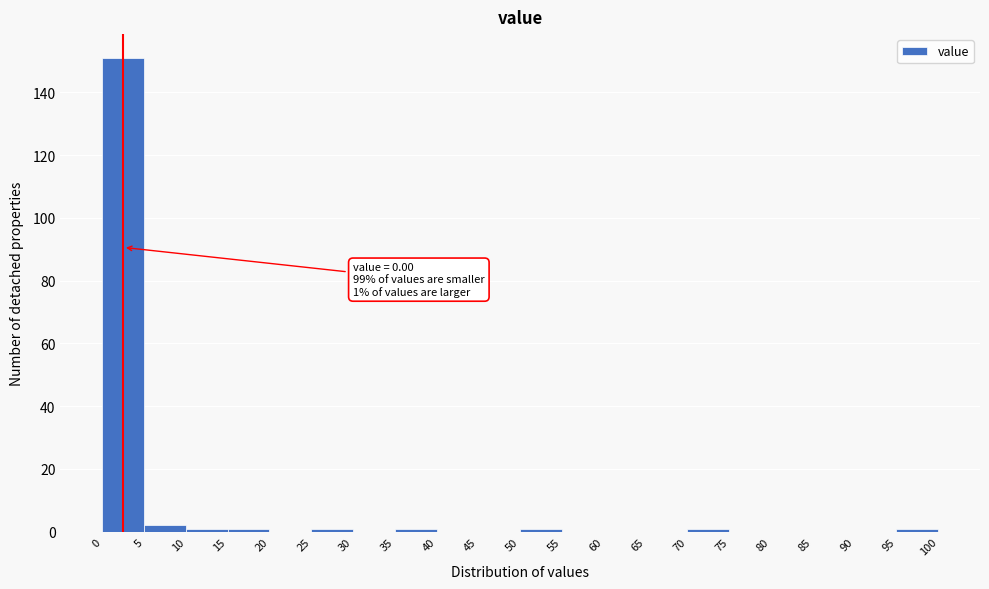

Which range on the x-axis has the tallest bar?

0 to 5